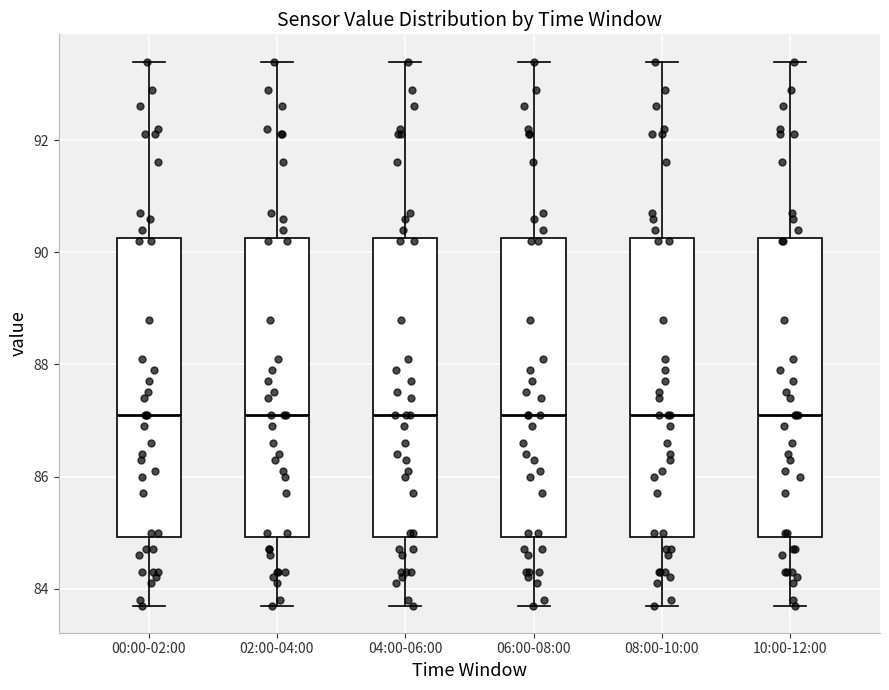

Reading left to right, transcribe this box plot: for each box, give where its median line is, the range the box spans, and where its two whiskers end, as read against the y-axis. The values are not printed on the chart, so give them approximately, as read against the axis.

00:00-02:00: median 87.2, box 85.0 to 90.2, whiskers 83.8 to 93.4
02:00-04:00: median 87.2, box 85.0 to 90.2, whiskers 83.8 to 93.4
04:00-06:00: median 87.2, box 85.0 to 90.2, whiskers 83.8 to 93.4
06:00-08:00: median 87.2, box 85.0 to 90.2, whiskers 83.8 to 93.4
08:00-10:00: median 87.2, box 85.0 to 90.2, whiskers 83.8 to 93.4
10:00-12:00: median 87.2, box 85.0 to 90.2, whiskers 83.8 to 93.4